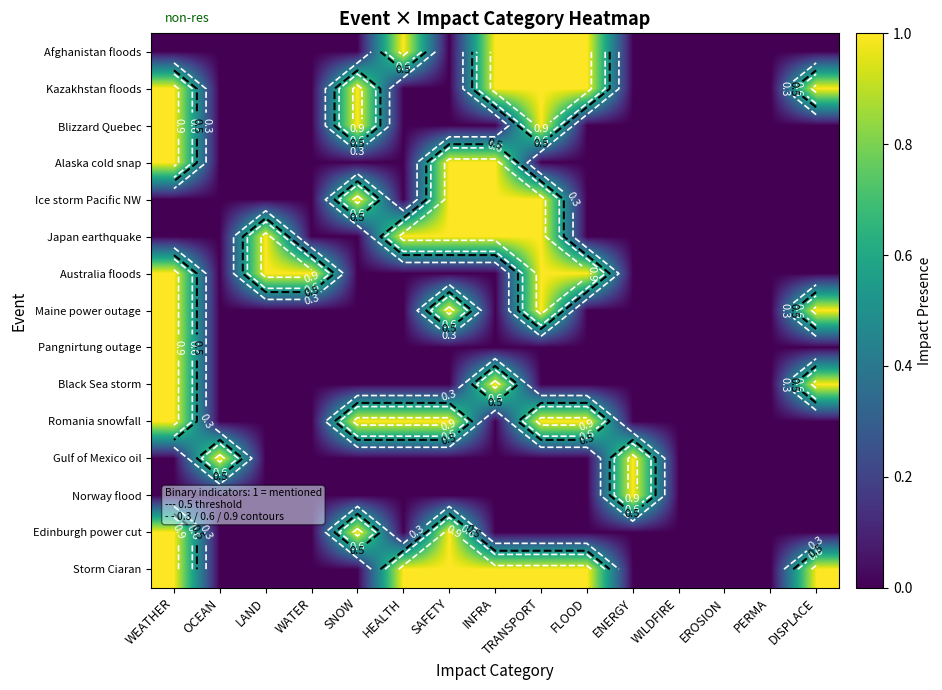

At which label is Gulf of Mexico oil closest to 0?

WEATHER